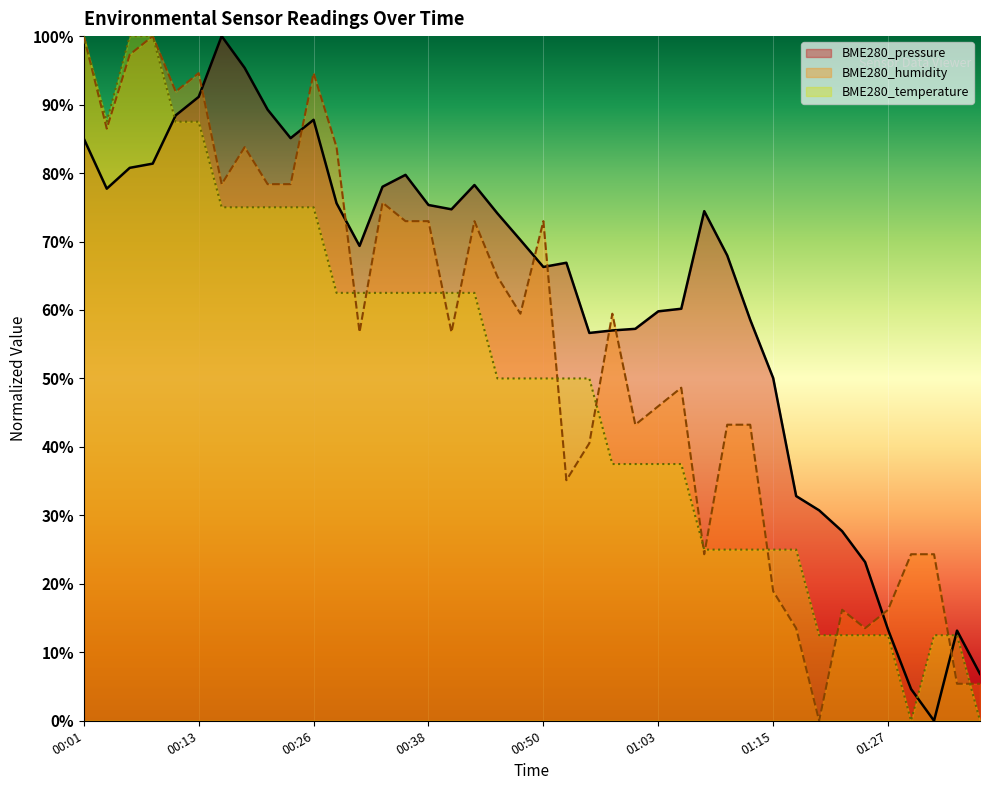

In BME280_pressure, how many points are lower than both neighbors (excluding endpoints)?

7